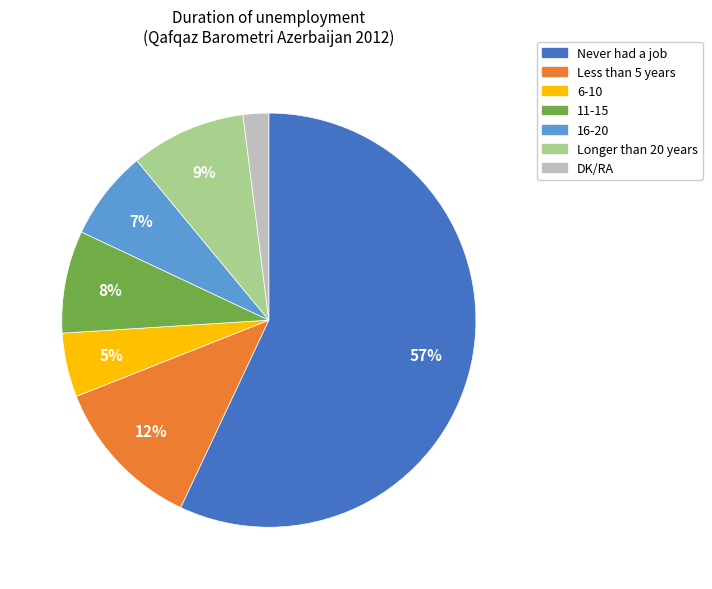

Which category has the smallest portion of the pie?

DK/RA